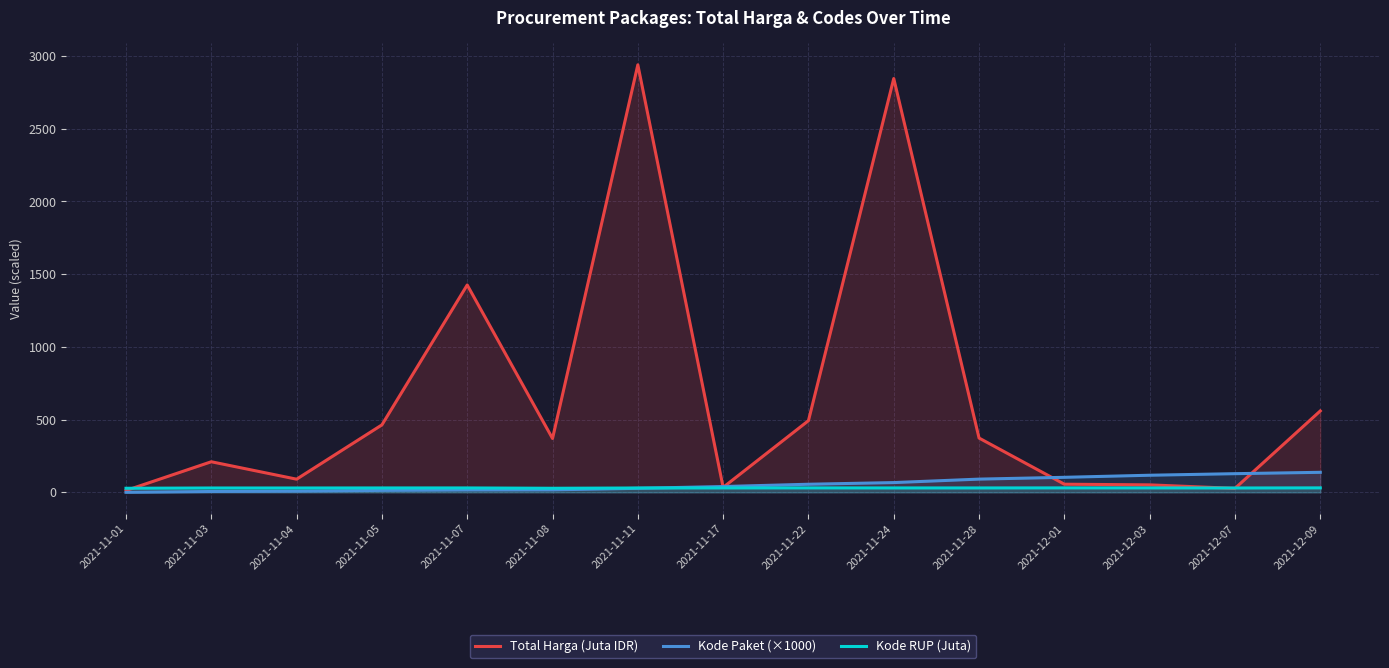

Rank the series at 2021-11-17 from highest to lowest value.

Kode Paket (×1000), Total Harga (Juta IDR), Kode RUP (Juta)